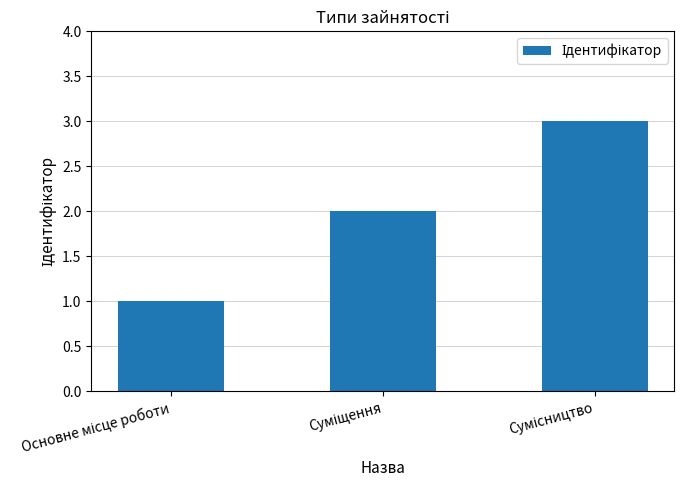

What is the maximum value shown in the chart?

3